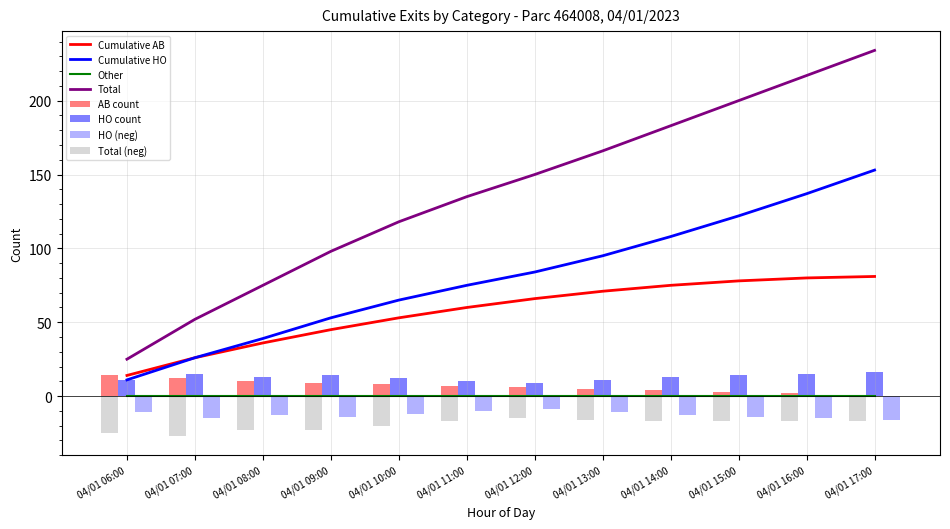

At which category is the sum across all series the highest?

04/01 17:00